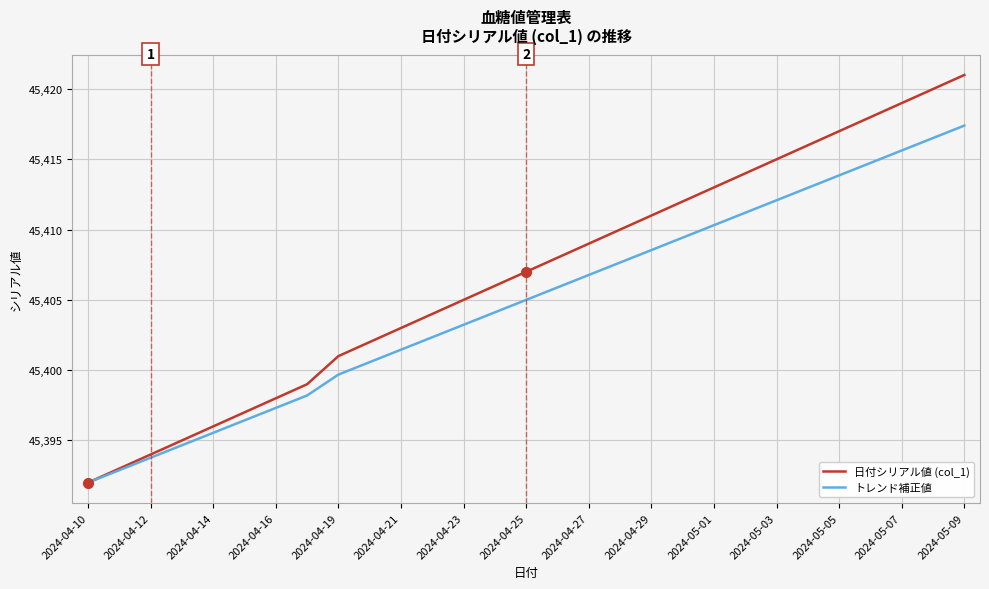

Is this an area chart (filled region under the line)?

No